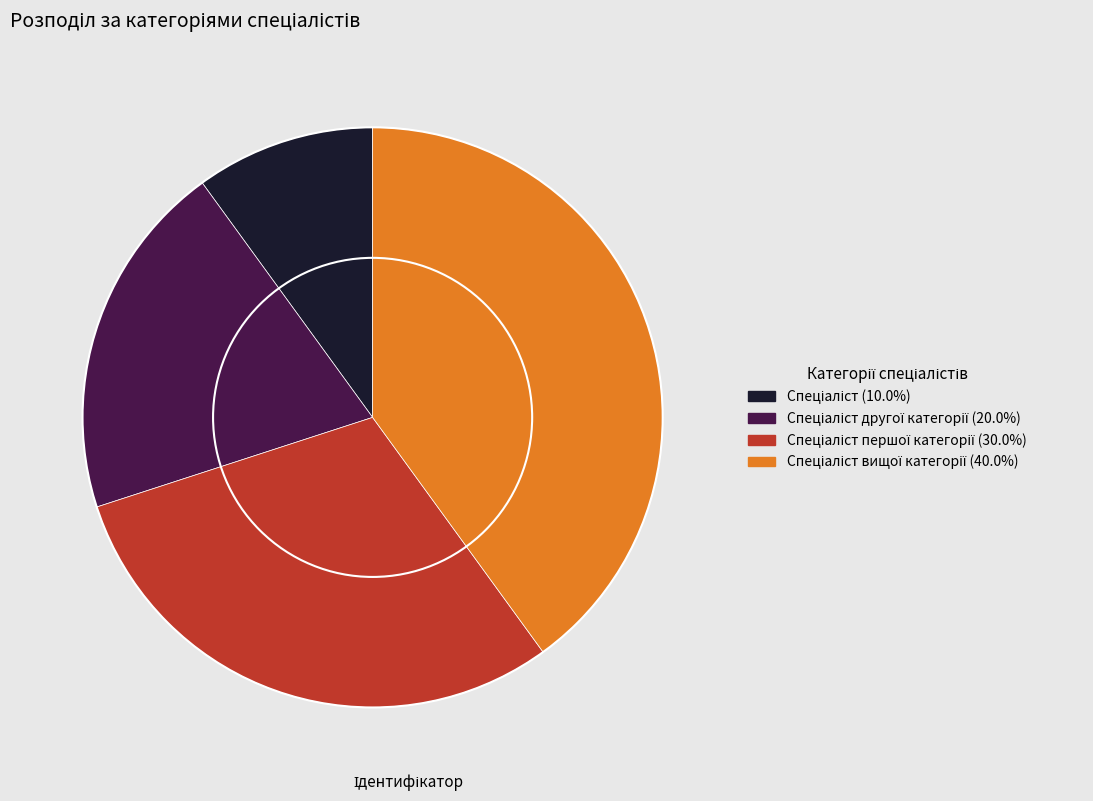

Is there a majority slice in this chart?

No